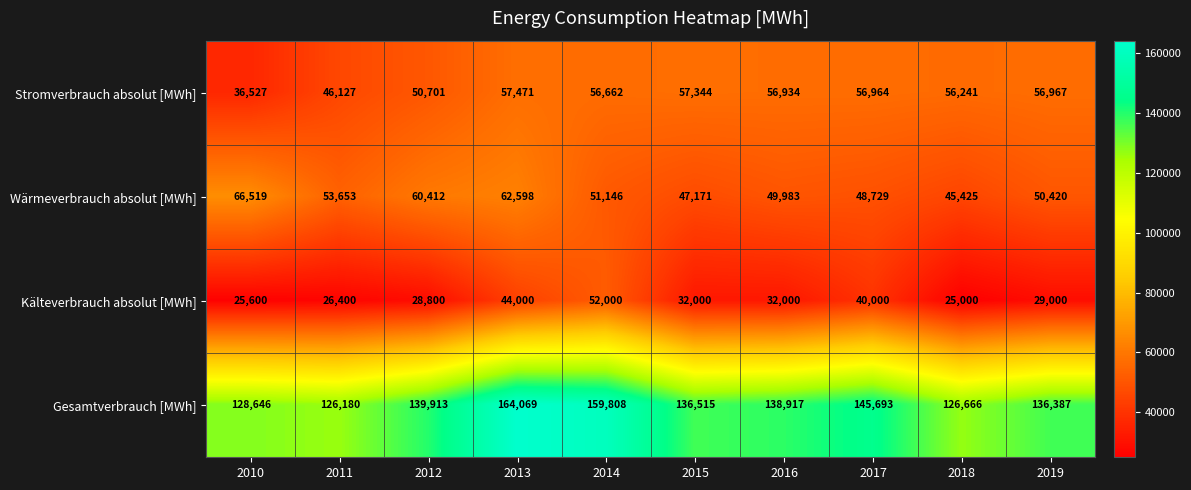

Which label corresponds to the smallest value in the chart?

2018